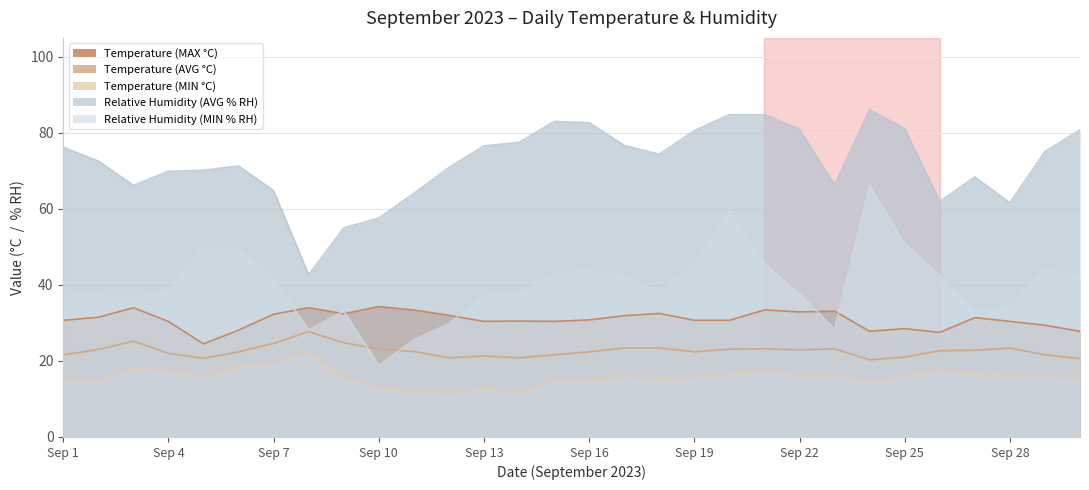

What are all the series names shown in the legend?

Temperature (MAX °C), Temperature (AVG °C), Temperature (MIN °C), Relative Humidity (AVG % RH), Relative Humidity (MIN % RH)